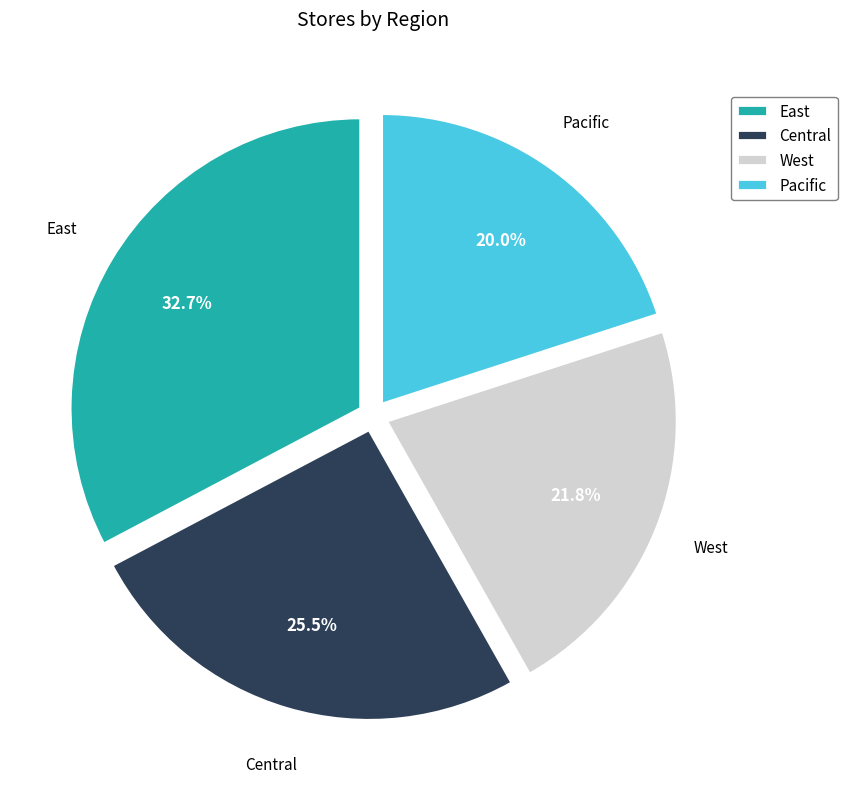

To the nearest percent, what is the difference between the largest and smallest slice percentages?

13%